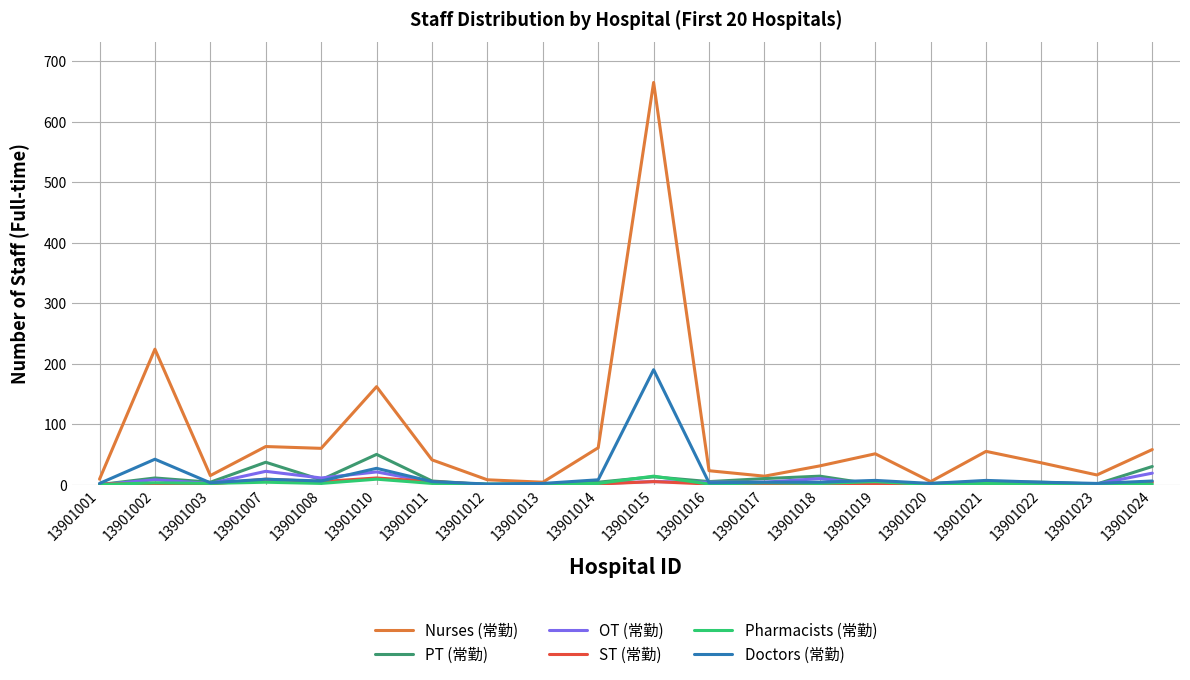

At which category is the sum across all series the highest?

13901015